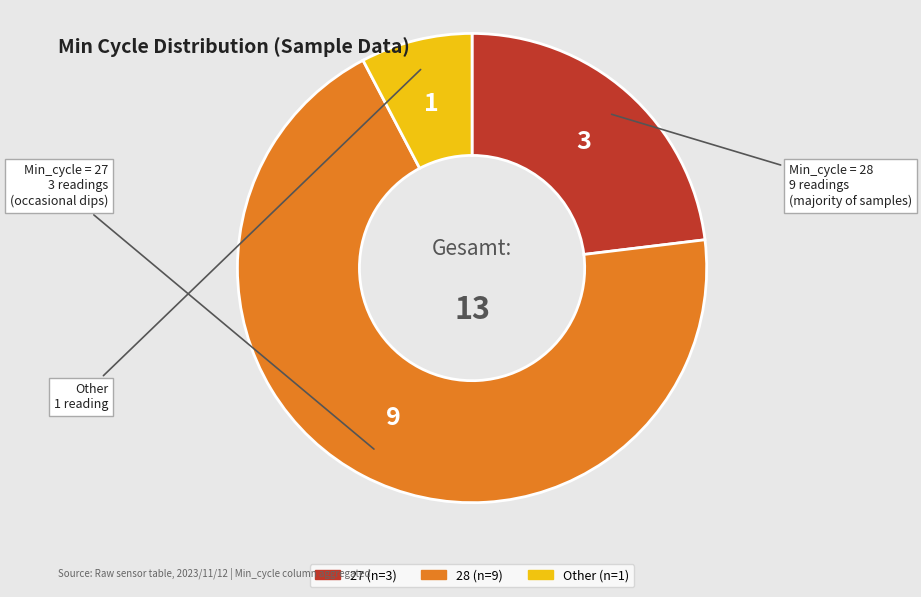

Is there any slice that represents more than half of the pie?

Yes